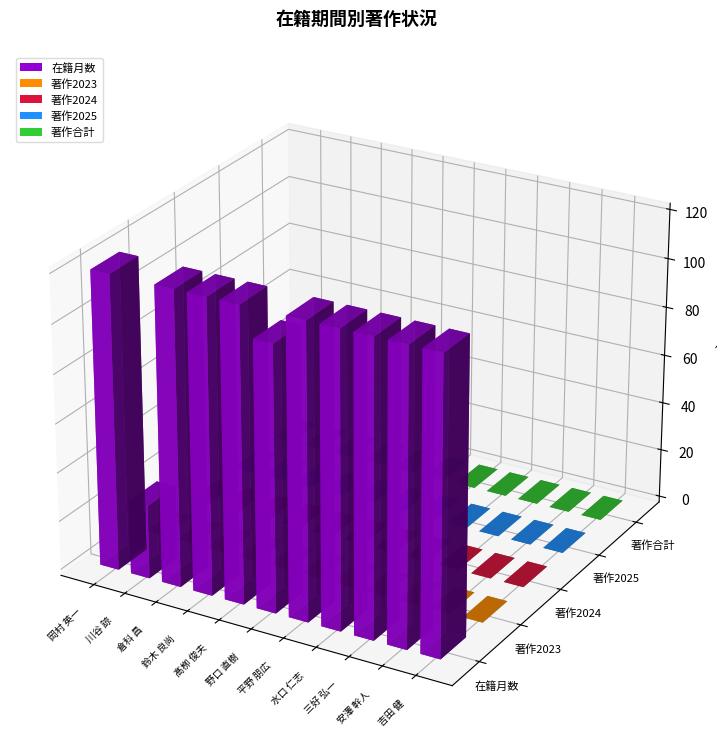

Which category has the highest value in the 著作2024 series?

岡村 英一